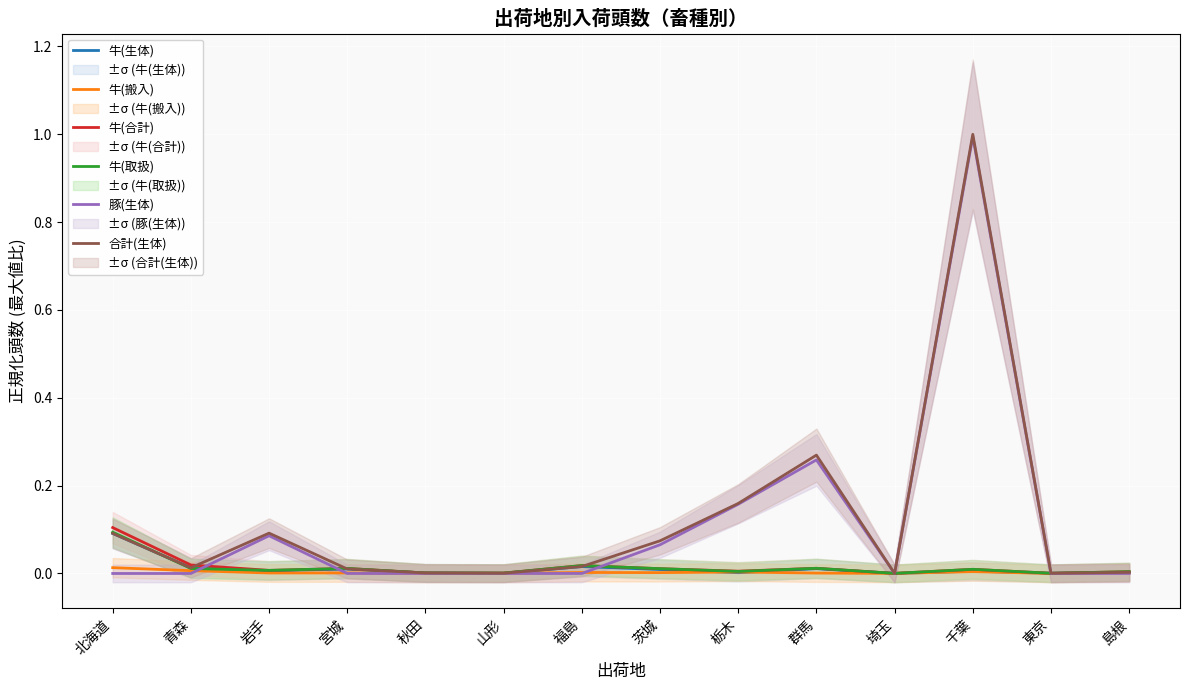

True or false: 豚(生体) has a value of -0.7 at 北海道.

False